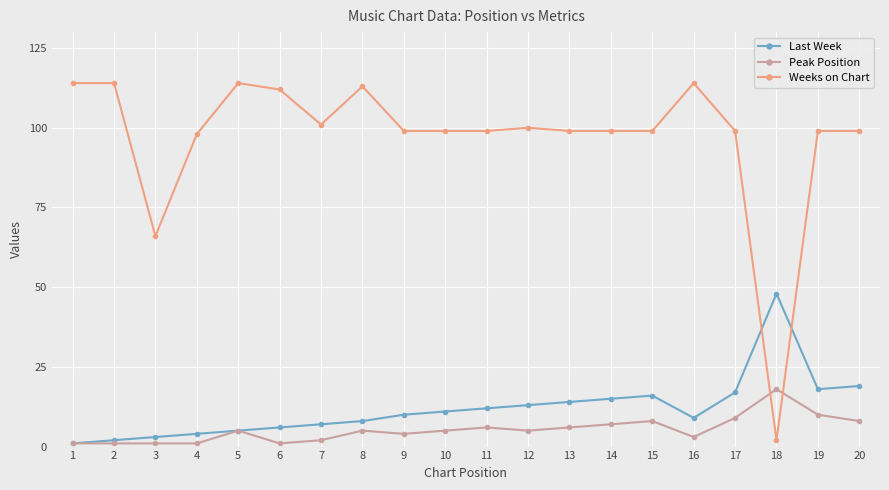

What is the greatest value displayed?

114